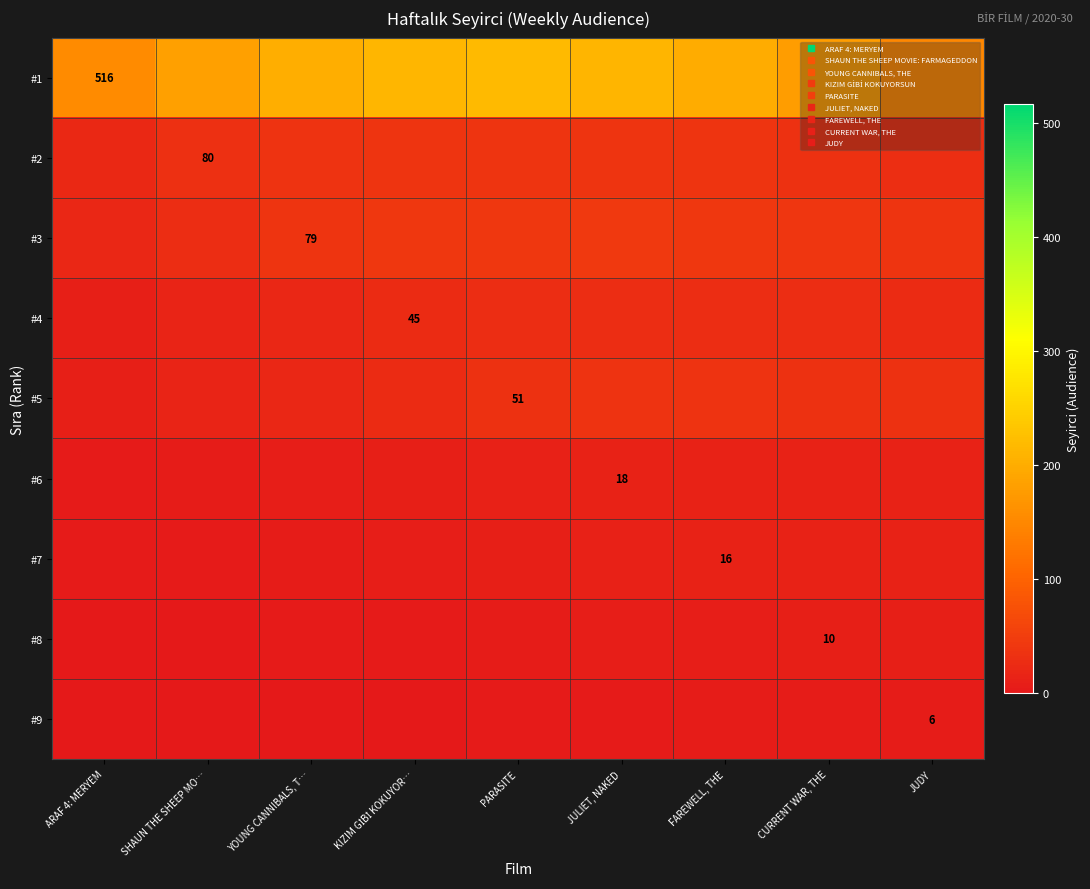

Rank the series at JULIET, NAKED from highest to lowest value.

#1, #3, #2, #5, #4, #6, #7, #8, #9